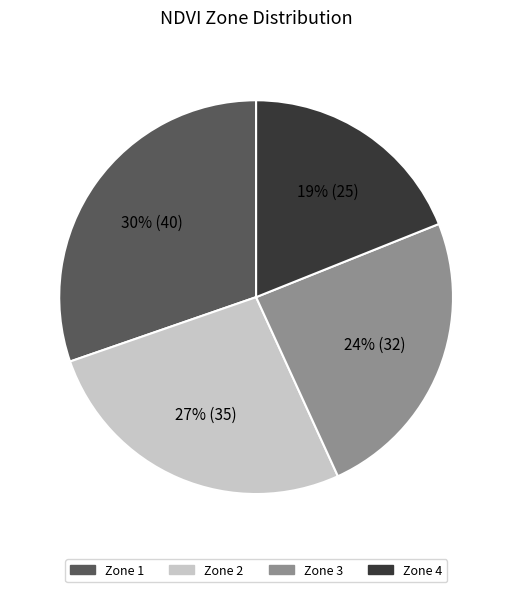

Is Zone 1 the majority of the pie?

No